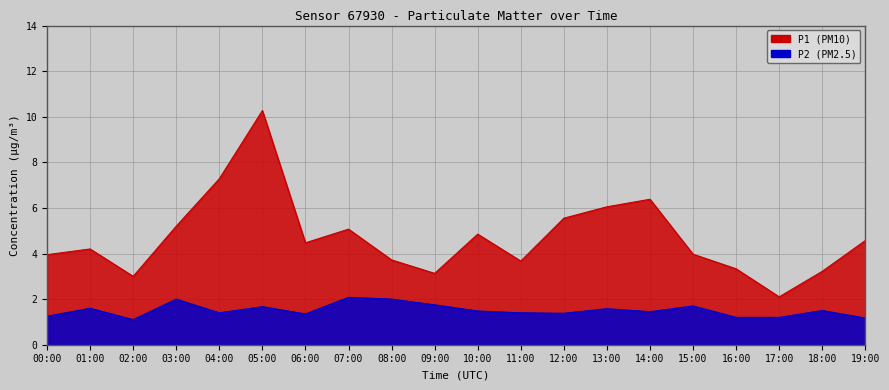

What is the difference between the maximum and minimum values in the P1 series?

8.2